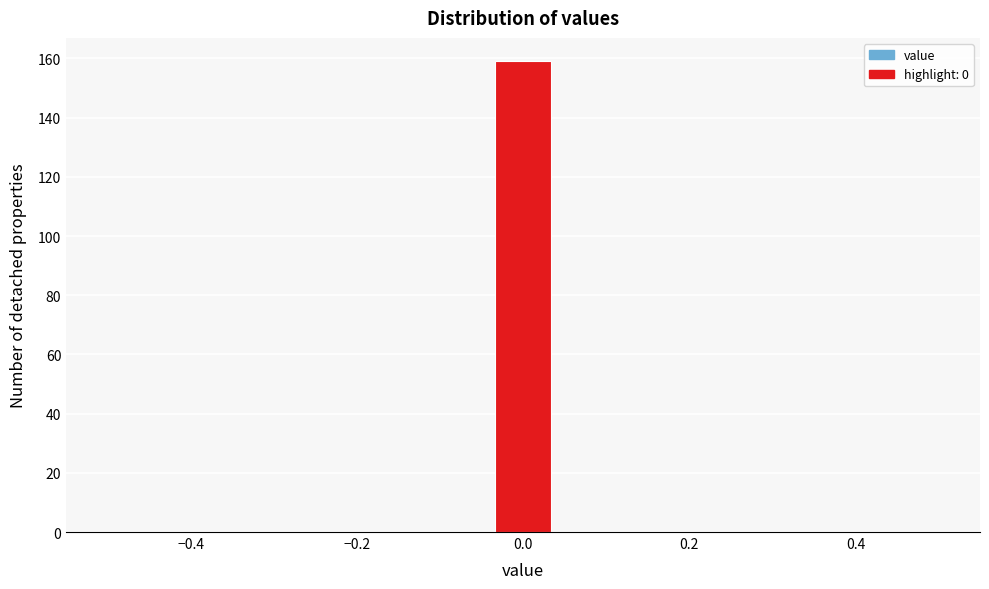

Read against the x-axis, roughly where is the centre of the tallest bar?

0.00